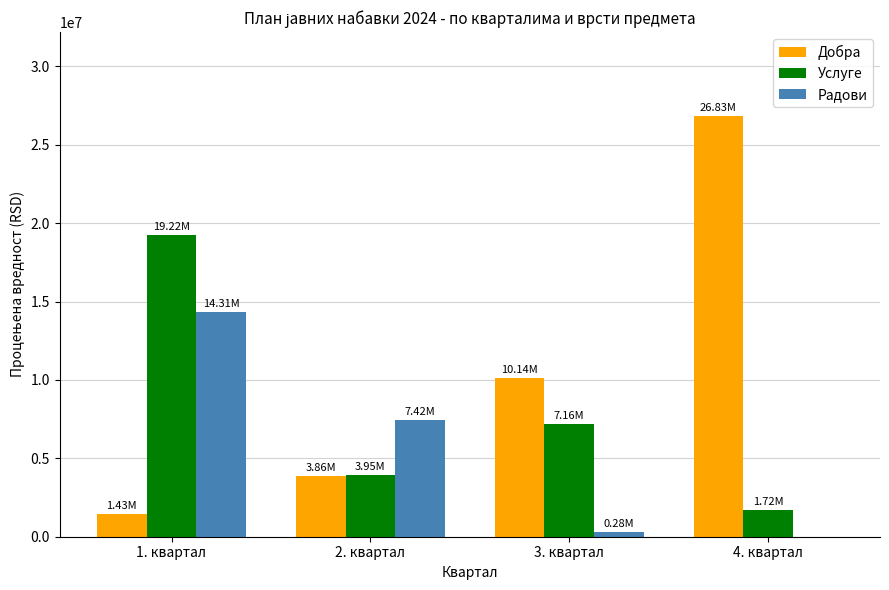

True or false: Радови has a value of 6753142.5 at 4. квартал.

False